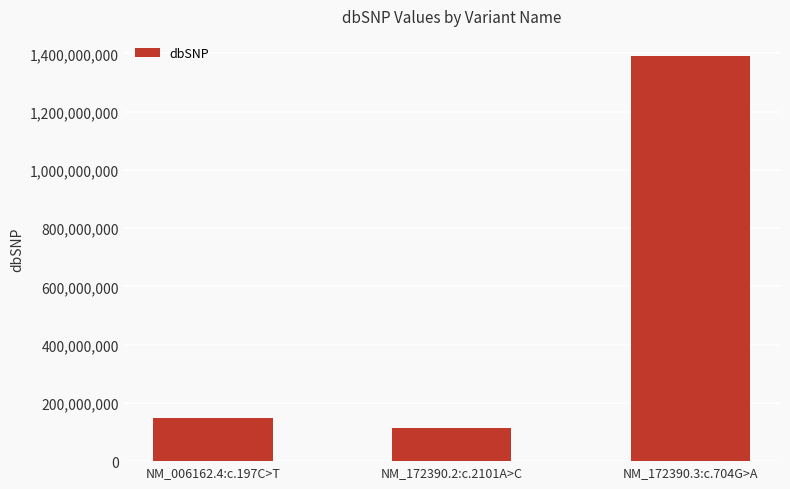

Reading left to right, list all the values displayed in this chart.

148104245	113736099	1390597692